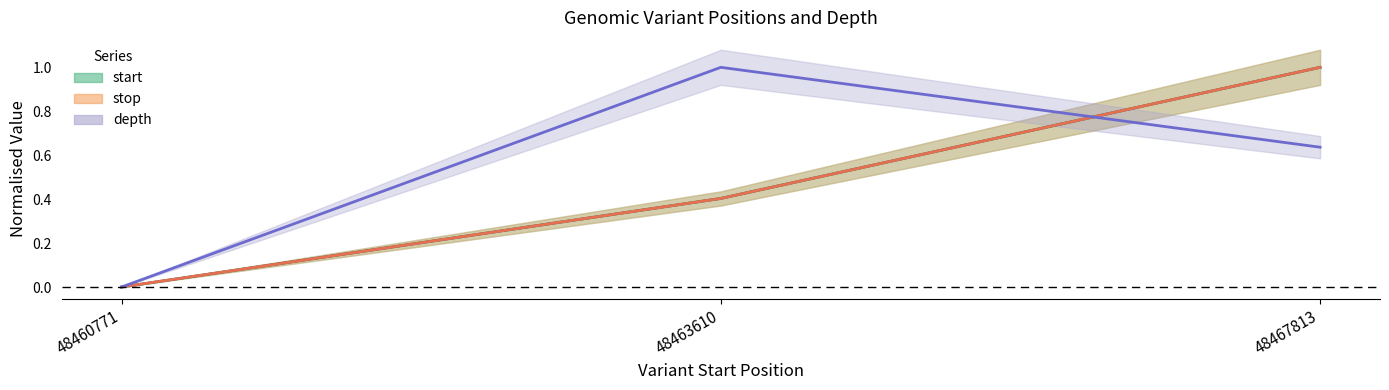

Reading left to right, extract all data points from this chart.

start: 0.0	0.4	1.0
stop: 0.0	0.4	1.0
depth: 0.0	1.0	0.6